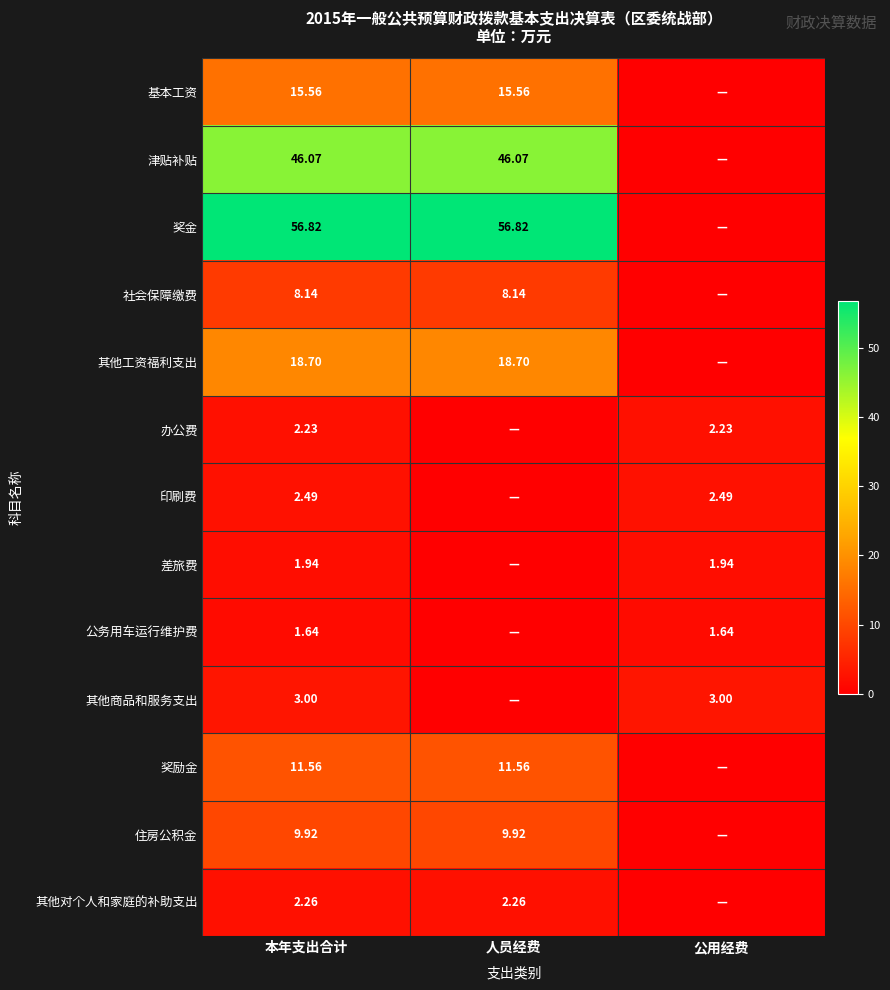

Is the value of 其他工资福利支出 at 人员经费 greater than the value of 印刷费 at 本年支出合计?

Yes